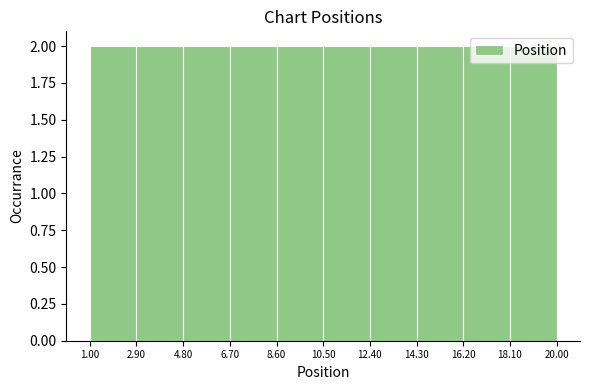

Reading left to right, list every bar in this chart as the range it spans on the x-axis followed by its height. The values are not printed on the chart, so give them approximately, as read against the axis.

1.00 to 2.90: 2
2.90 to 4.80: 2
4.80 to 6.70: 2
6.70 to 8.60: 2
8.60 to 10.50: 2
10.50 to 12.40: 2
12.40 to 14.30: 2
14.30 to 16.20: 2
16.20 to 18.10: 2
18.10 to 20.00: 2